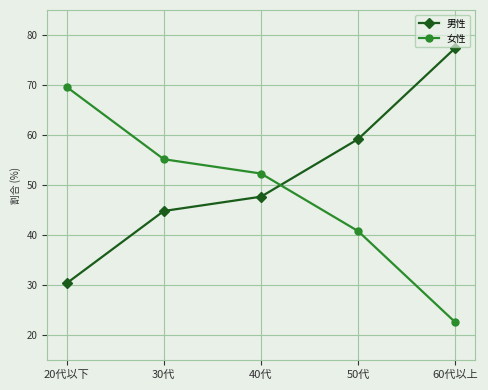

True or false: 男性 has a value of 77.4 at 60代以上.

True